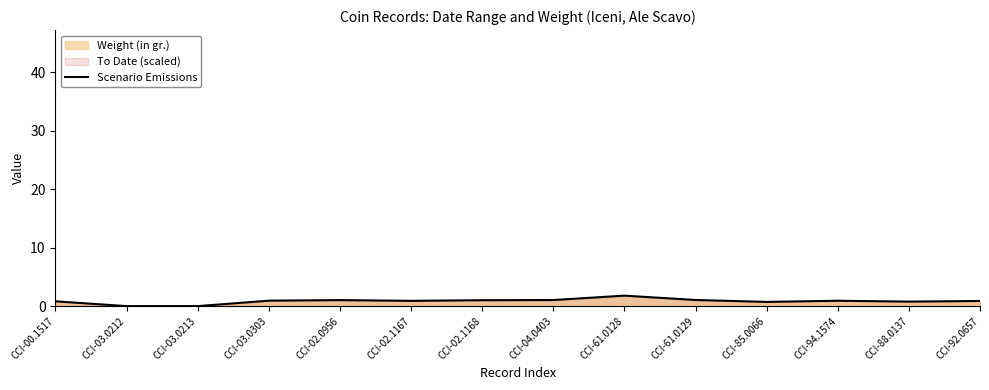

At which label is the value closest to 0?

CCI-03.0212